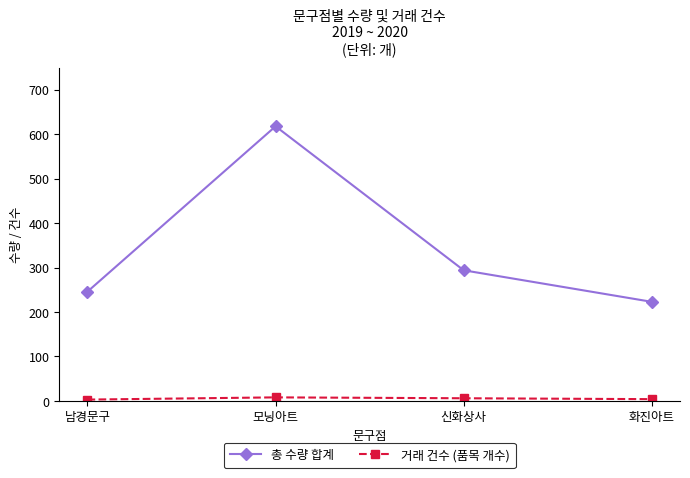

Is it true that 총 수량 합계 equals 618 at 모닝아트?

True